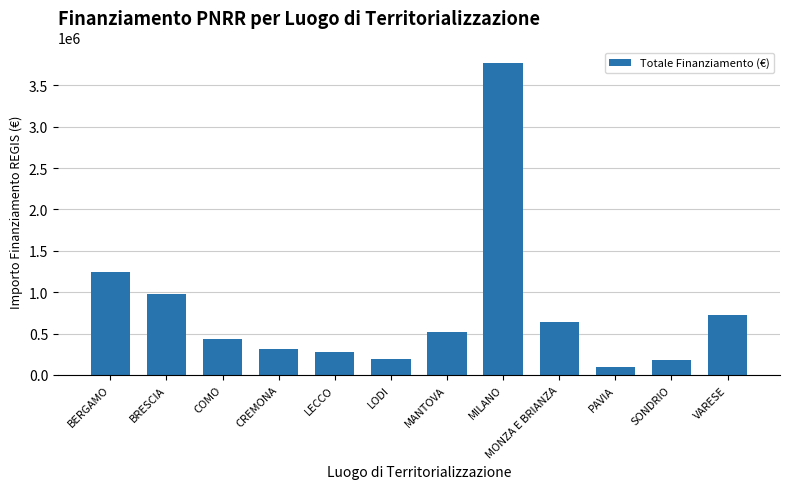

What is the label of the 12th bar from the left?

VARESE